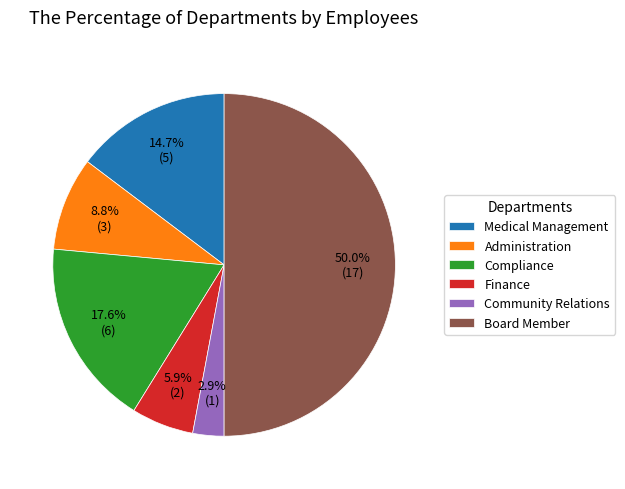

How much of the chart is everything except Compliance?

82.4%